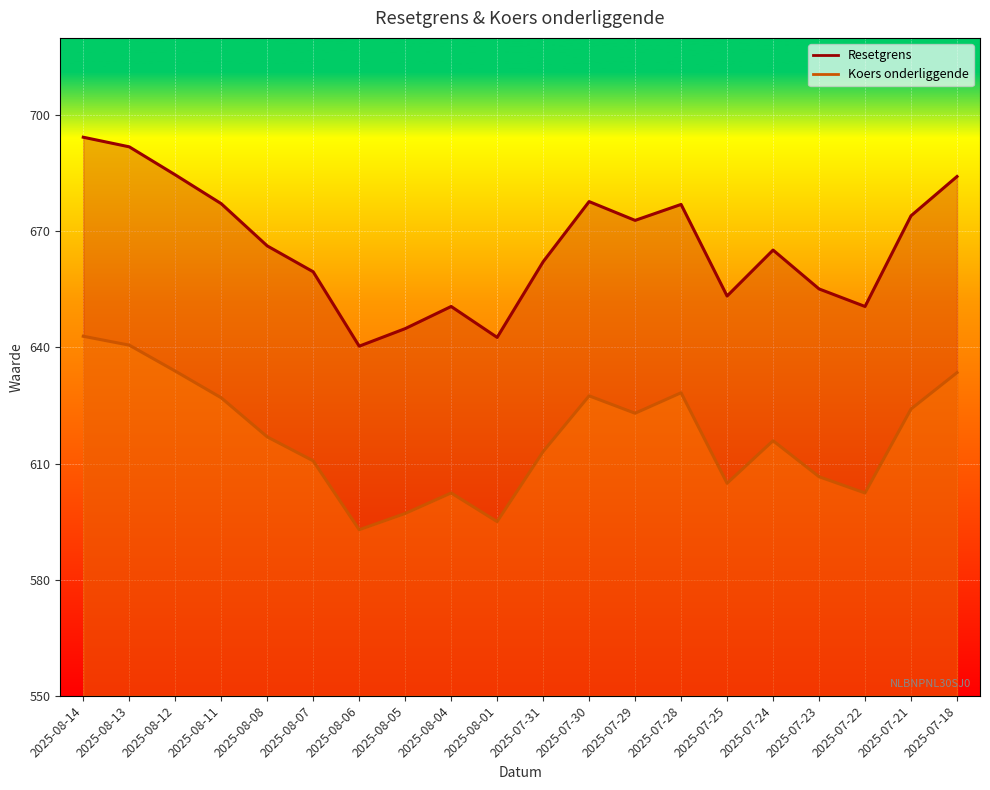

At 2025-07-28, list the series in order from largest to smallest.

Resetgrens, Koers onderliggende